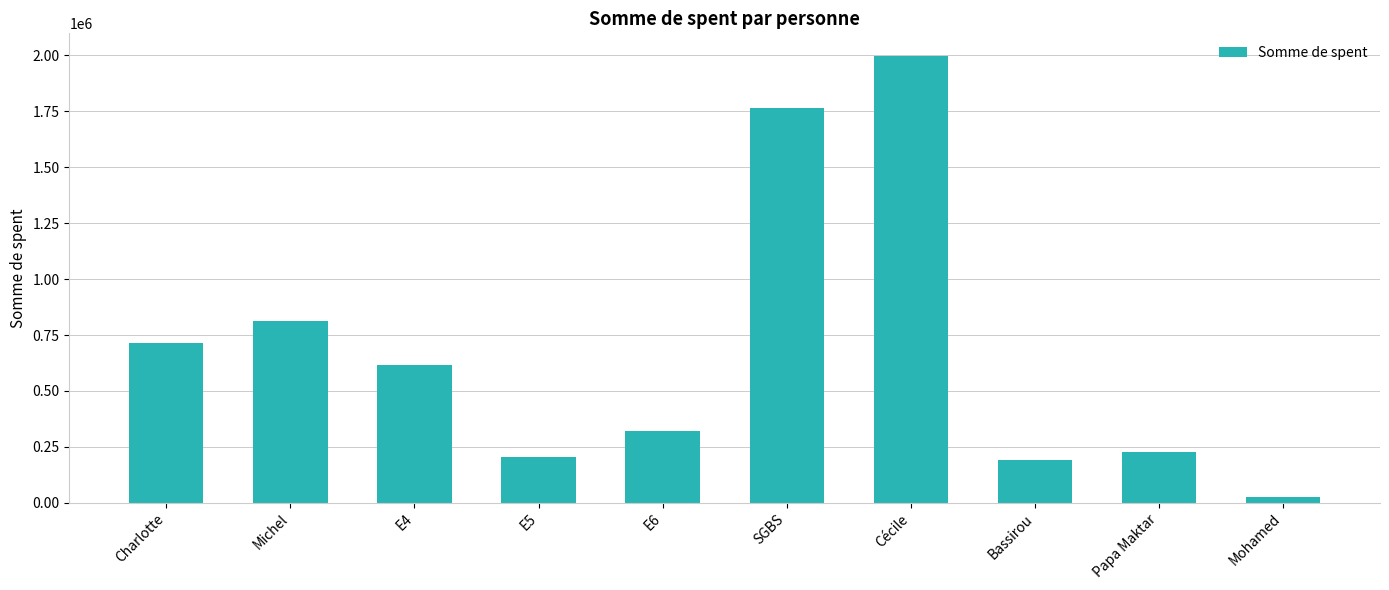

What is the average value?

687311